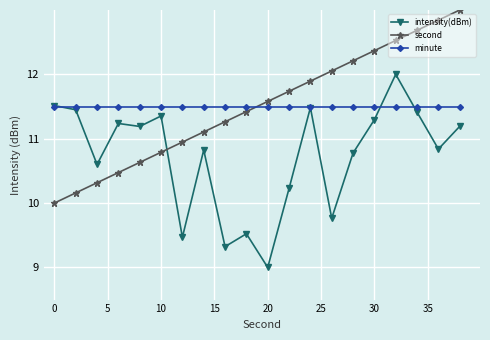

List the series in order of their peak value, highest first.

second, intensity(dBm), minute